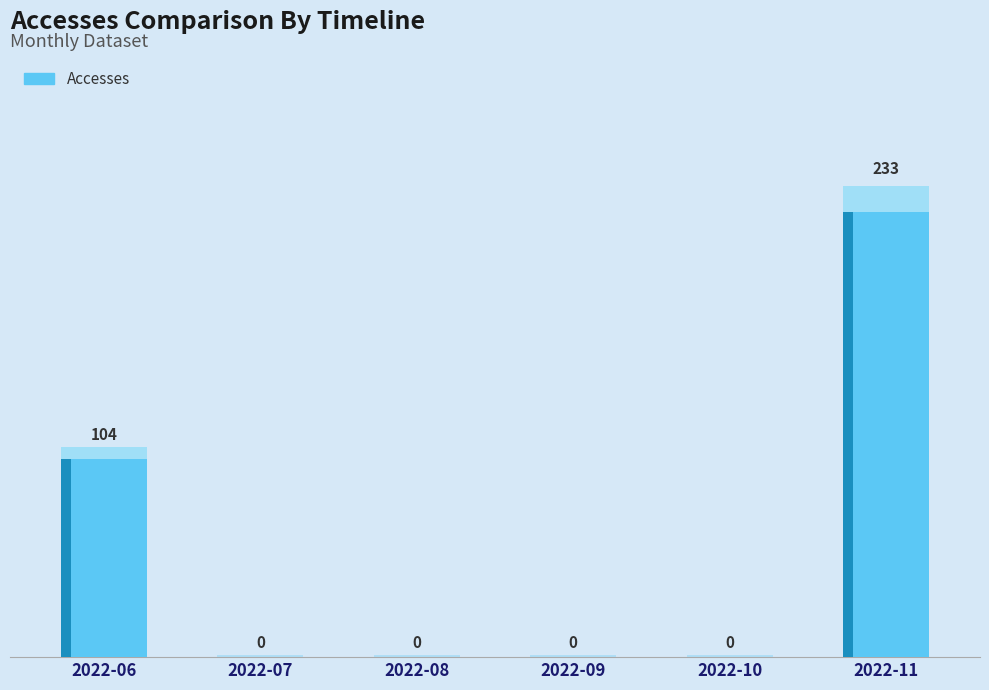

What is the difference between the maximum and second lowest values?

233